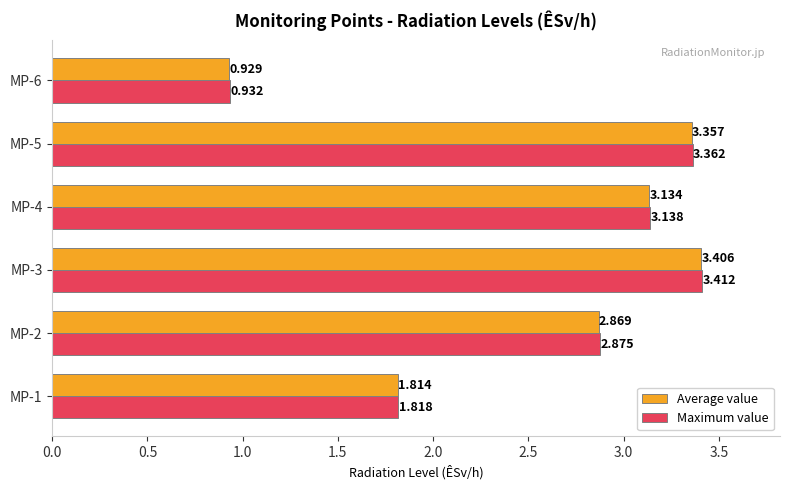

List the series in order of their peak value, highest first.

Maximum value, Average value